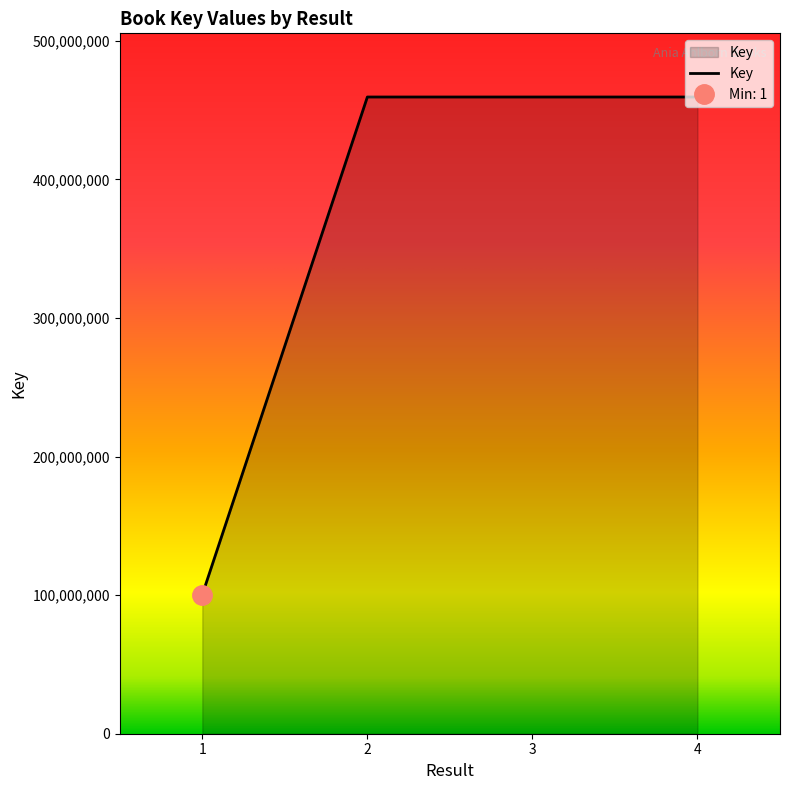

What value does the data have at 2?

459379079